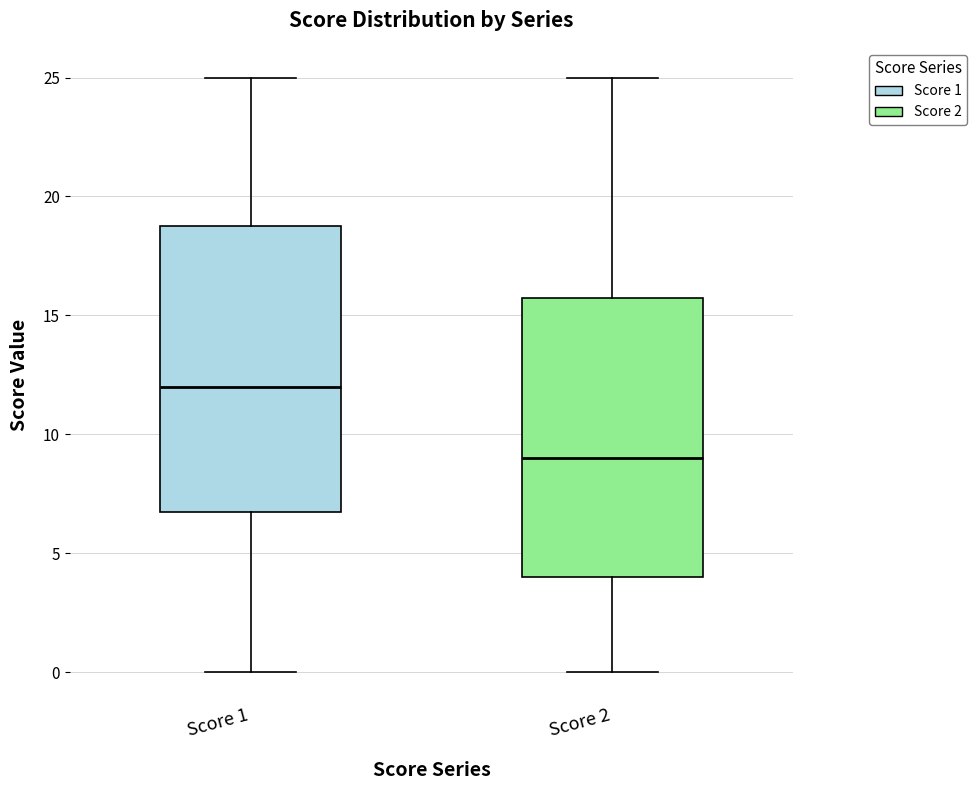

Which box has the lowest median line?

Score 2